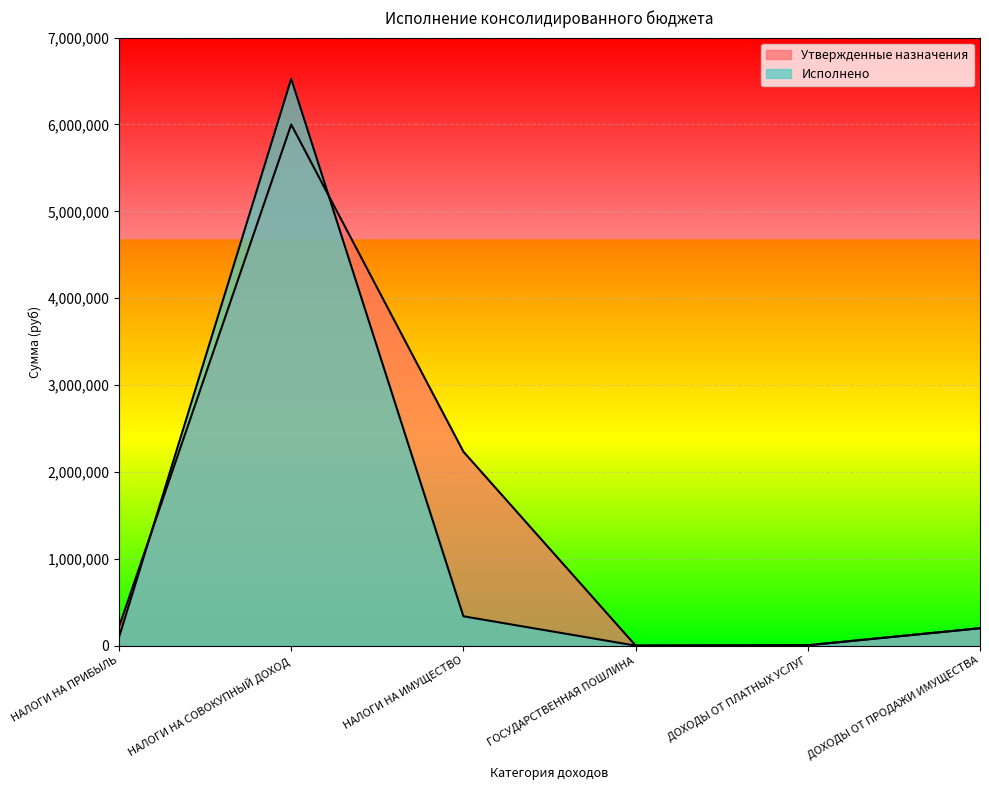

Which series has the widest spread of values?

Исполнено